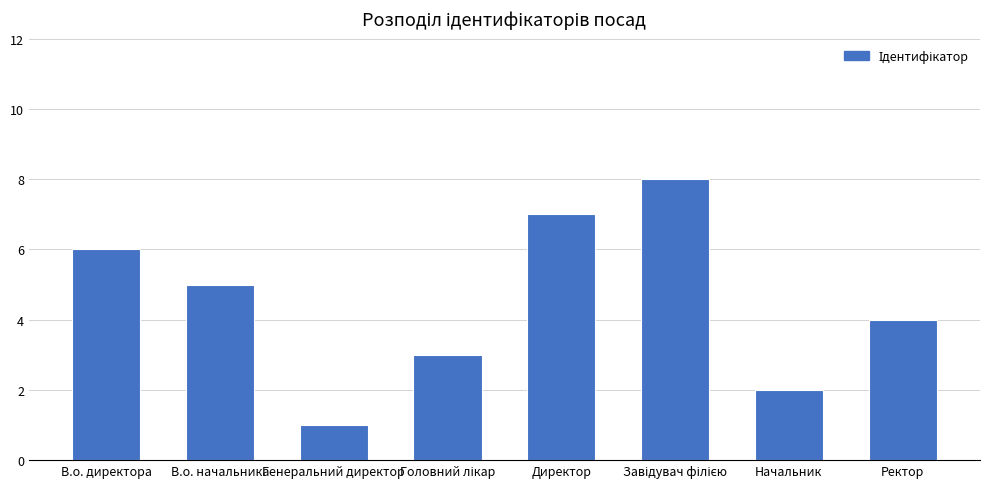

Reading left to right, transcribe all the data shown in this chart.

6	5	1	3	7	8	2	4